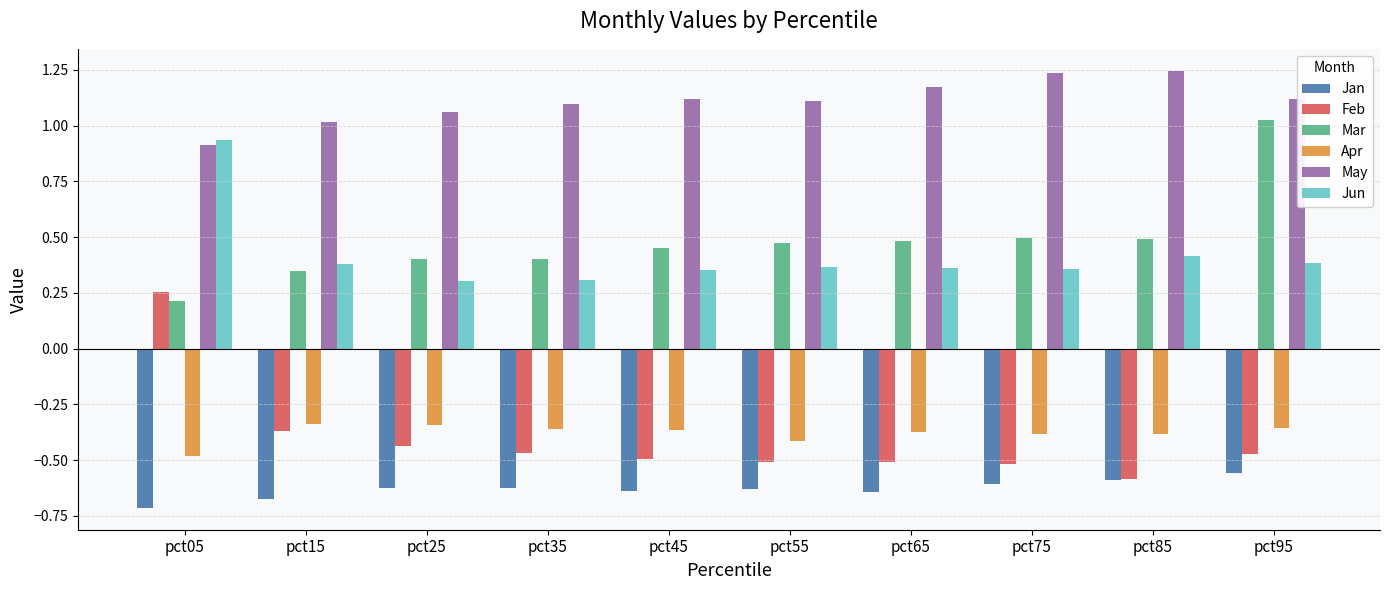

Where is Mar nearest to the value 0?

pct05